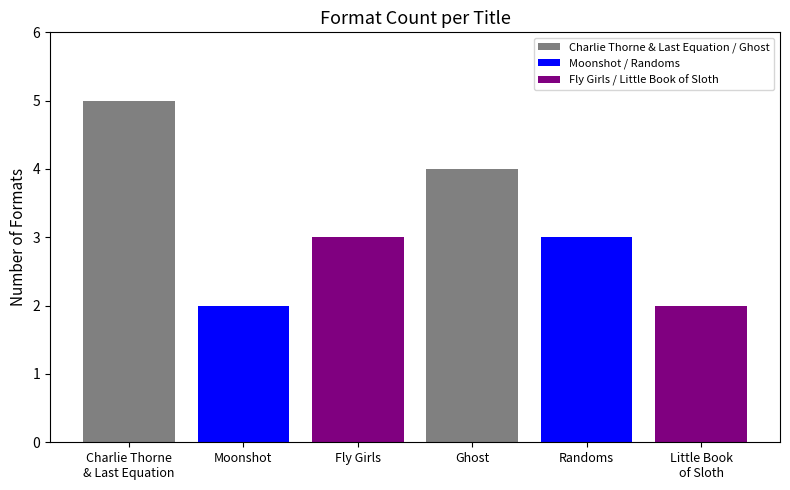

What is the label of the 3rd bar from the left?

Fly Girls